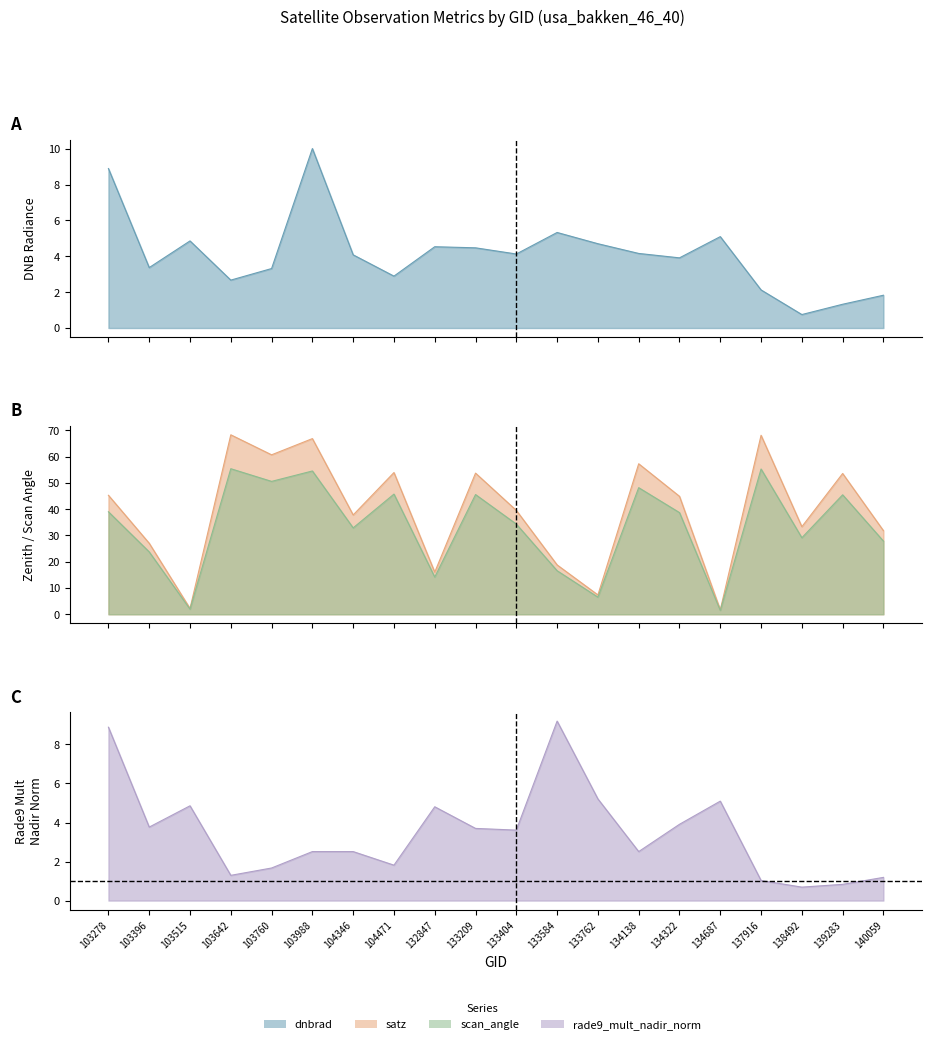

How many data points in dnbrad are above 4?

11